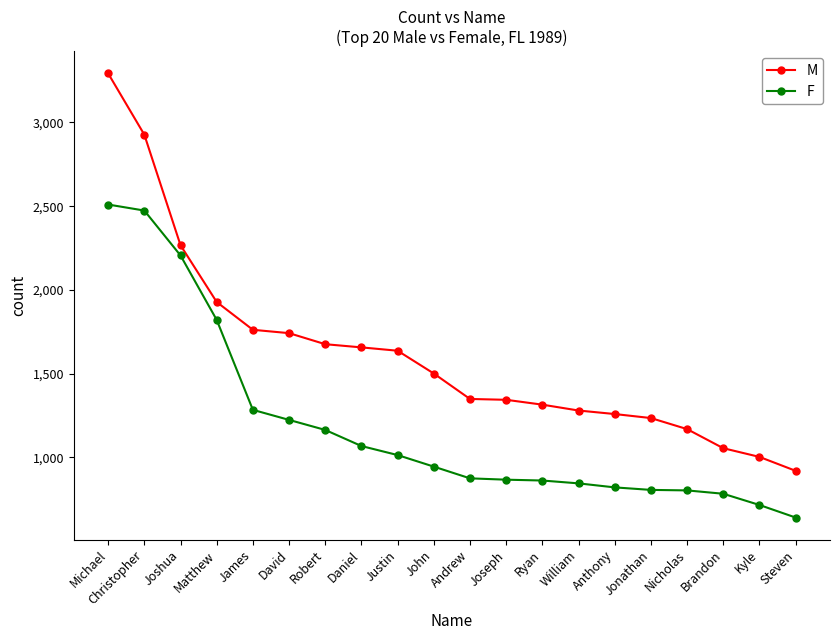

True or false: F and M intersect in this chart.

False